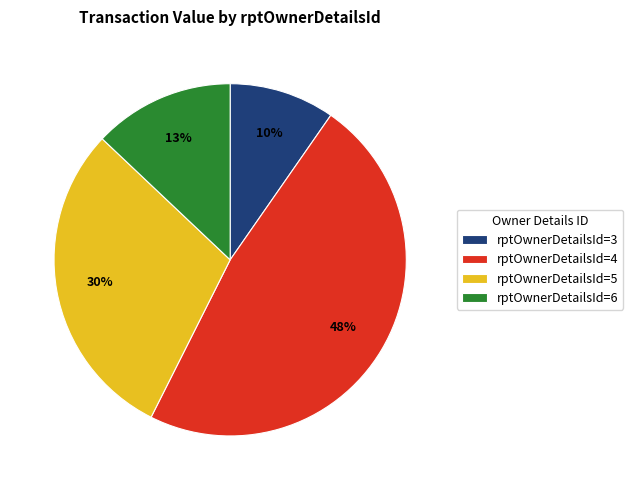

What is the ratio of the value at rptOwnerDetailsId=6 to the value at rptOwnerDetailsId=5?

0.4